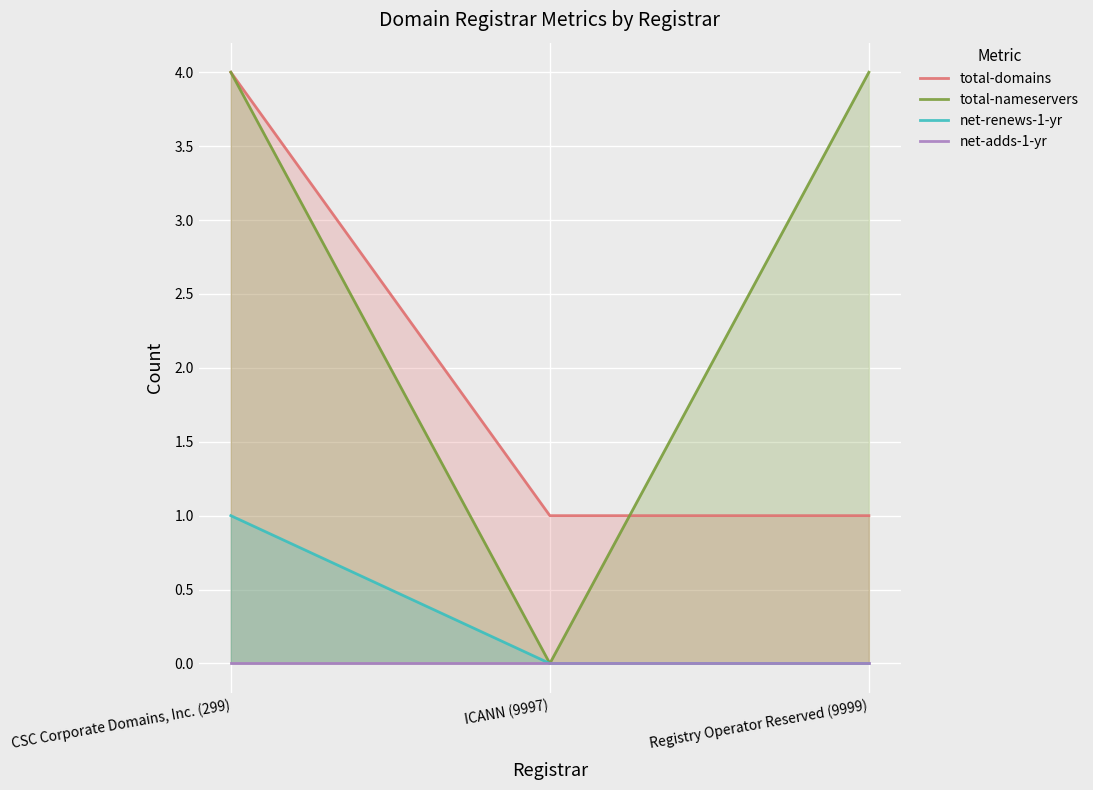

Count the number of data series in this chart.

4